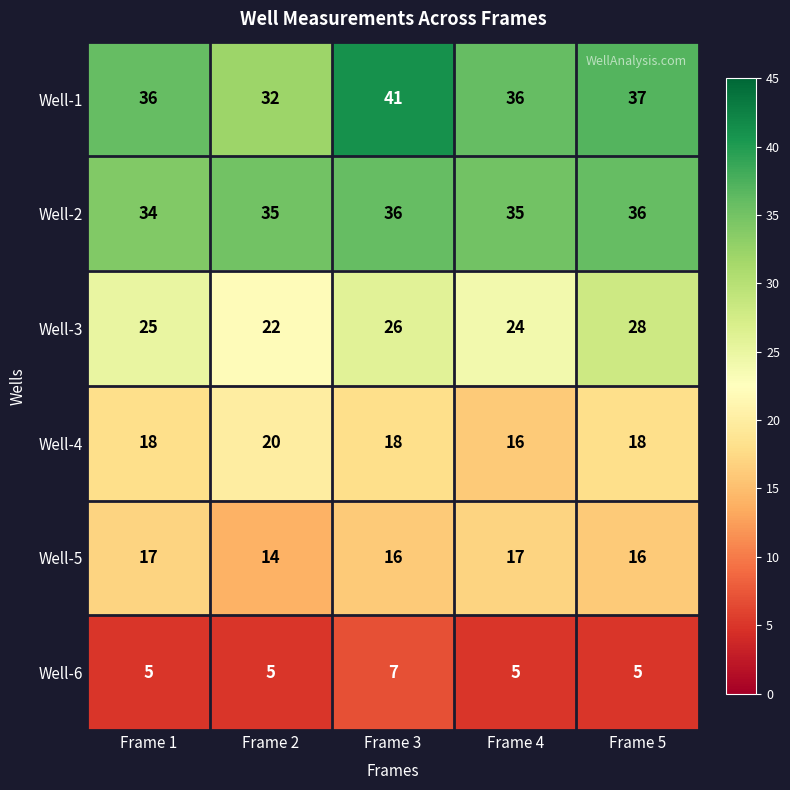

Which series has the largest total across all categories?

Well-1